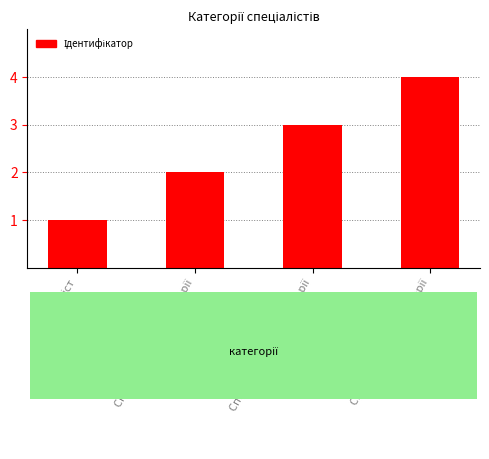

What is the greatest value displayed?

4